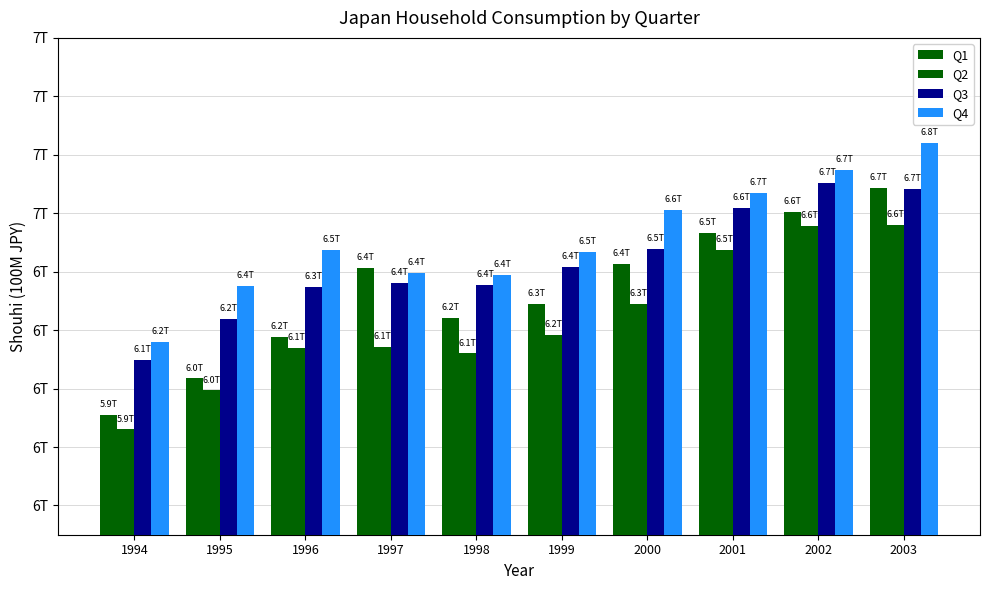

Does the chart contain any negative values?

No